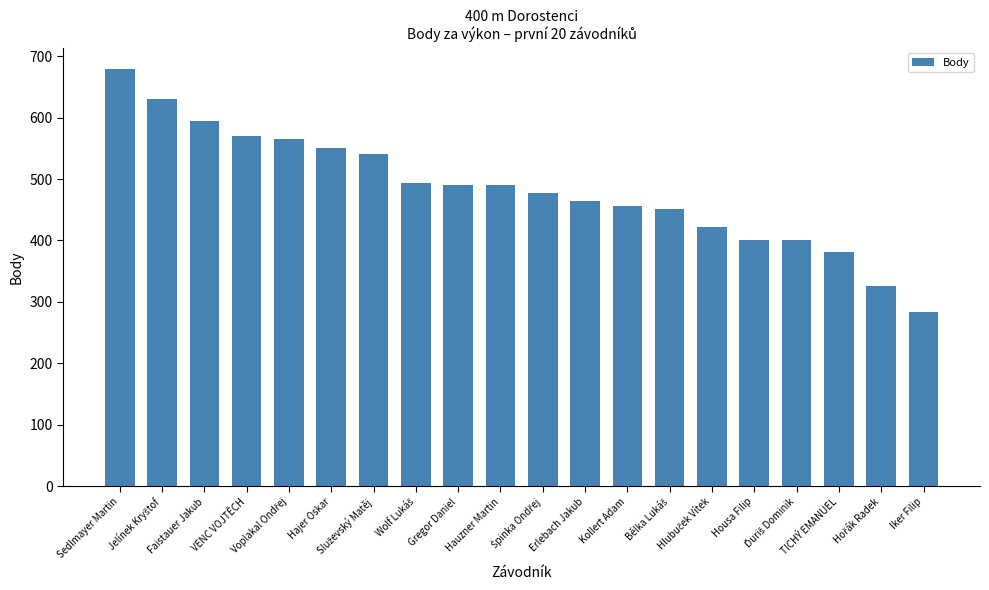

What is the change in value from Faistauer Jakub to TICHÝ EMANUEL?

-212